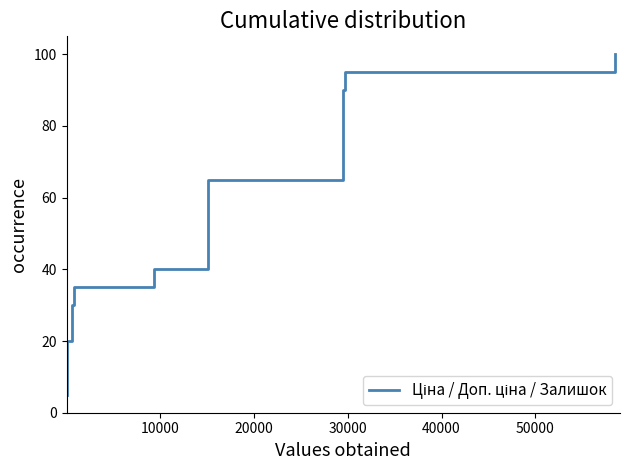

Reading left to right, what are all the values shown in this chart?

5.0	10.0	15.0	20.0	25.0	30.0	35.0	40.0	45.0	50.0	55.0	60.0	65.0	70.0	75.0	80.0	85.0	90.0	95.0	100.0